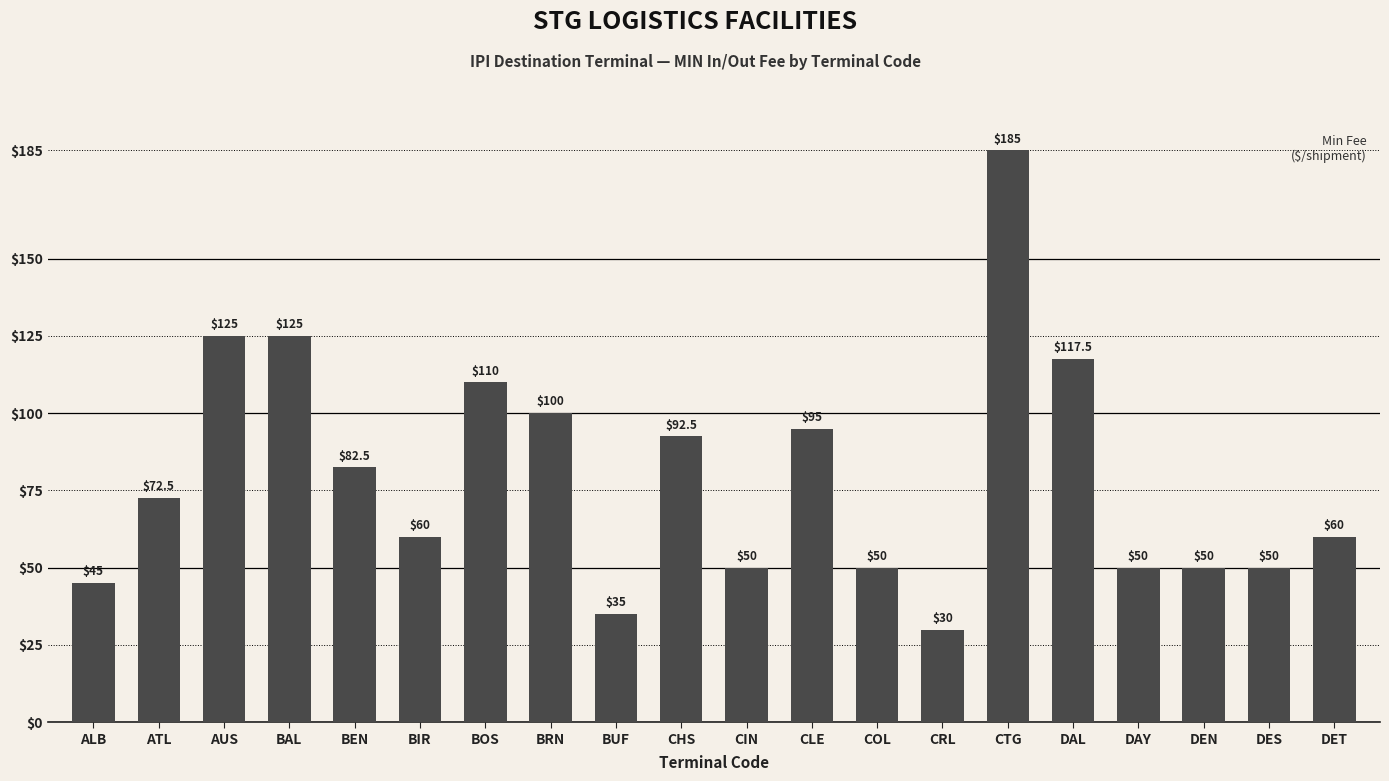

Approximately how many times larger is the value at DET compared to AUS?

0.5